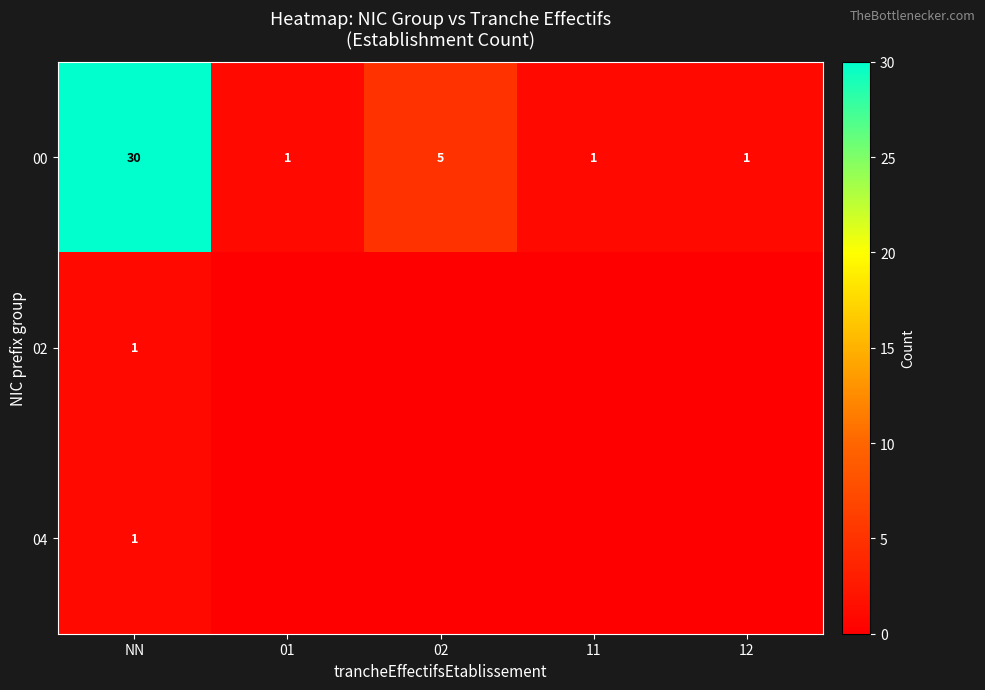

Which series changed the most between 02 and 12?

row_0